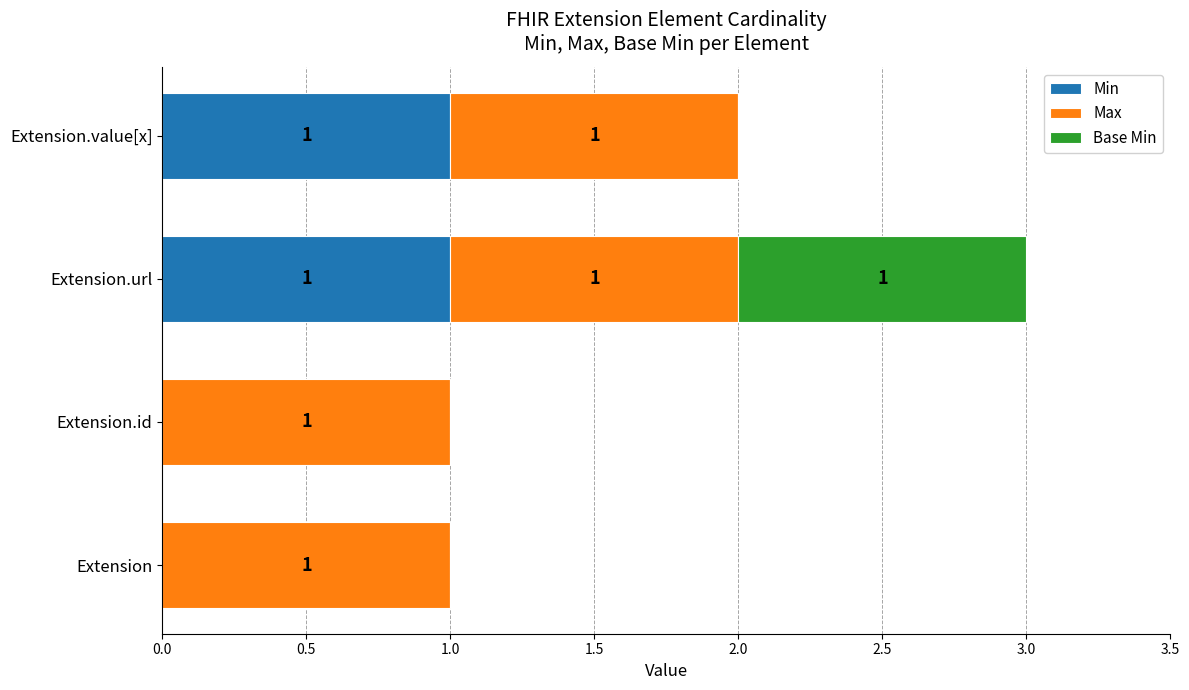

At which category is the sum across all series the highest?

Extension.url